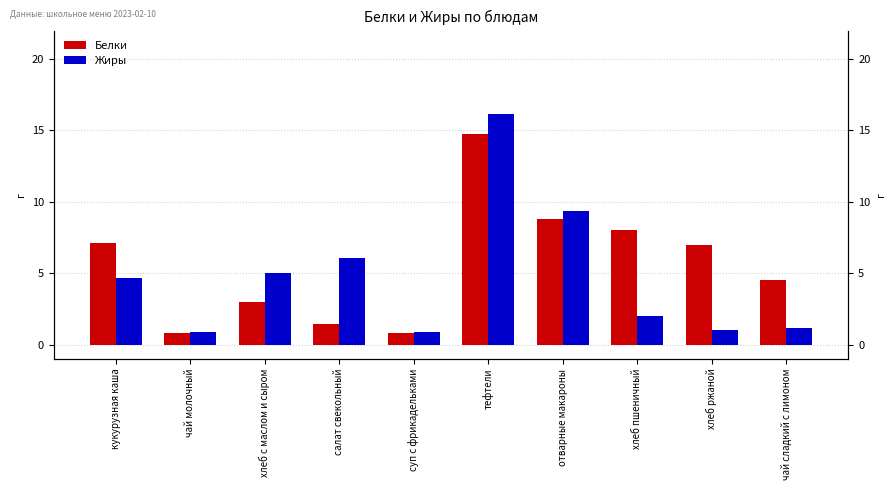

Where is Белки nearest to the value 7?

хлеб ржаной